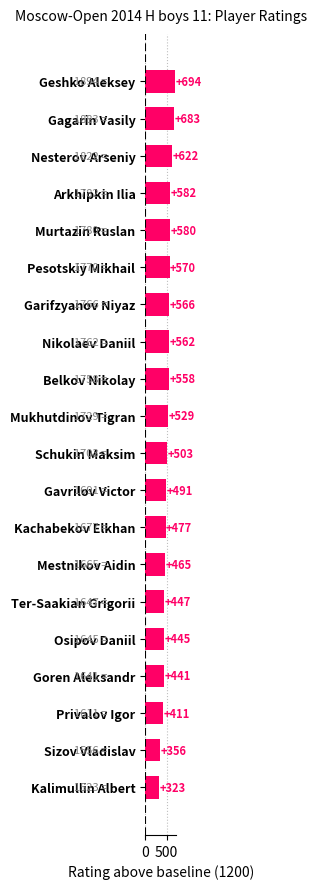

Rank the categories by value from lowest to highest.

Kalimullin Albert, Sizov Vladislav, Privalov Igor, Goren Aleksandr, Osipov Daniil, Ter-Saakian Grigorii, Mestnikov Aidin, Kachabekov Elkhan, Gavrilov Victor, Schukin Maksim, Mukhutdinov Tigran, Belkov Nikolay, Nikolaev Daniil, Garifzyanov Niyaz, Pesotskiy Mikhail, Murtazin Ruslan, Arkhipkin Ilia, Nesterov Arseniy, Gagarin Vasily, Geshko Aleksey